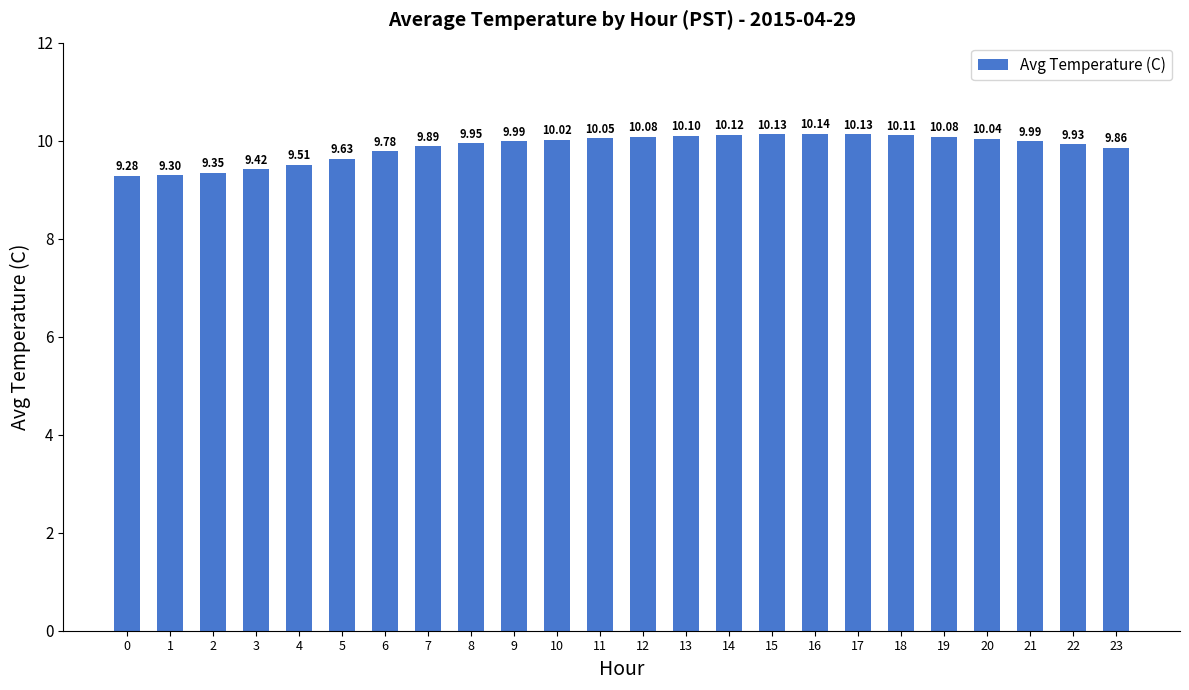

What is the ratio of the value at 21 to the value at 15?

1.0